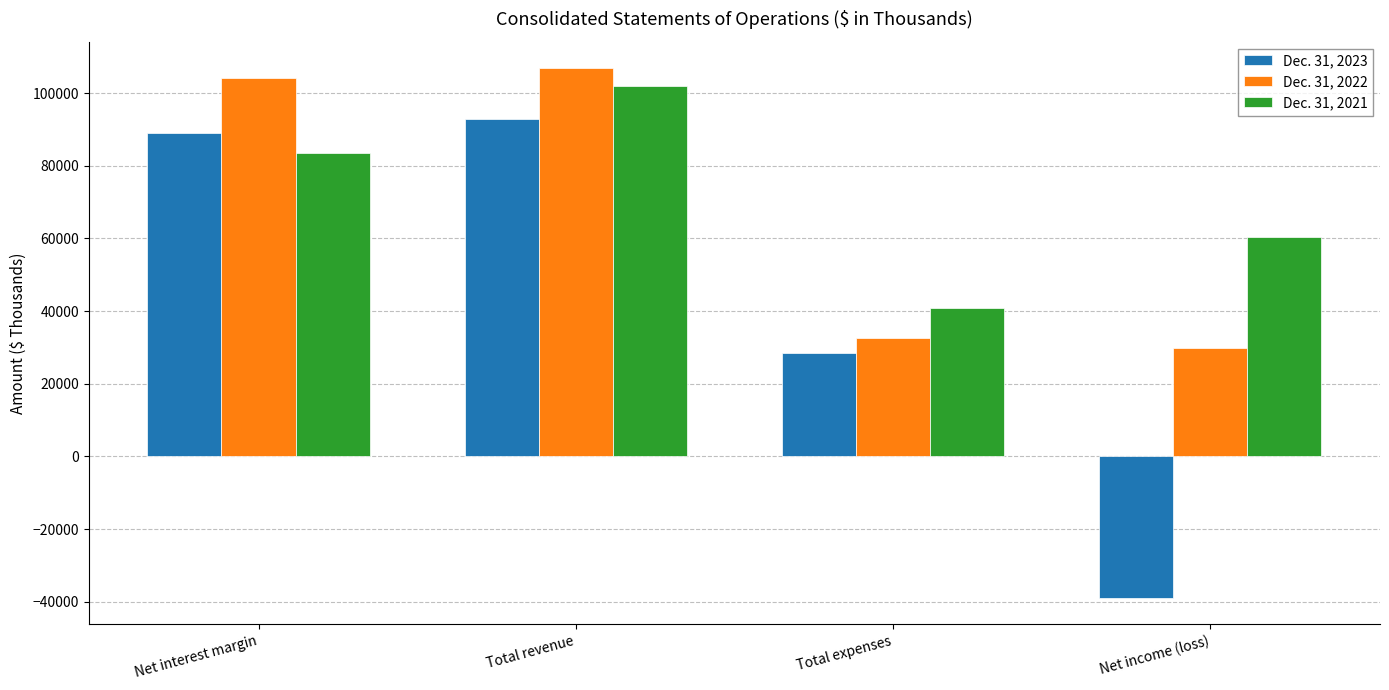

Does the chart contain any negative values?

Yes